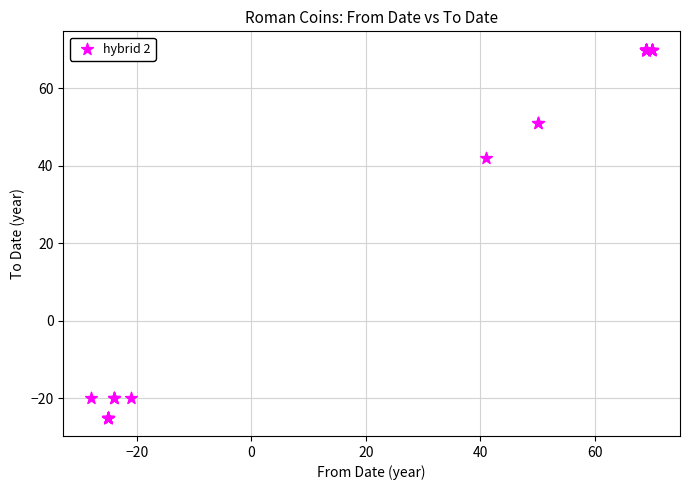

What Y value in the scatter plot is closest to 22?

42